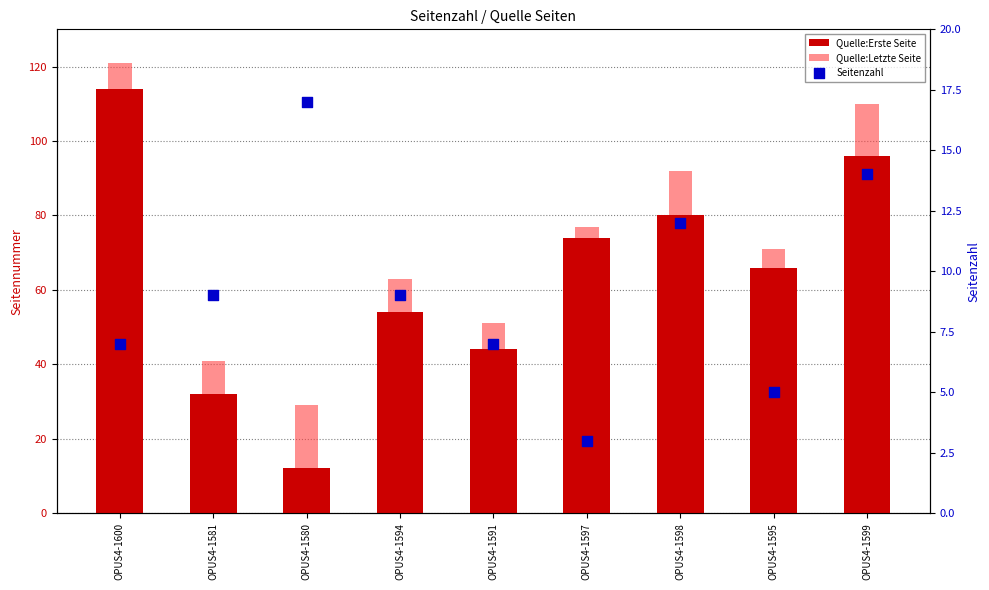

What are all the series names shown in the legend?

Quelle:Erste Seite, Quelle:Letzte Seite, Seitenzahl